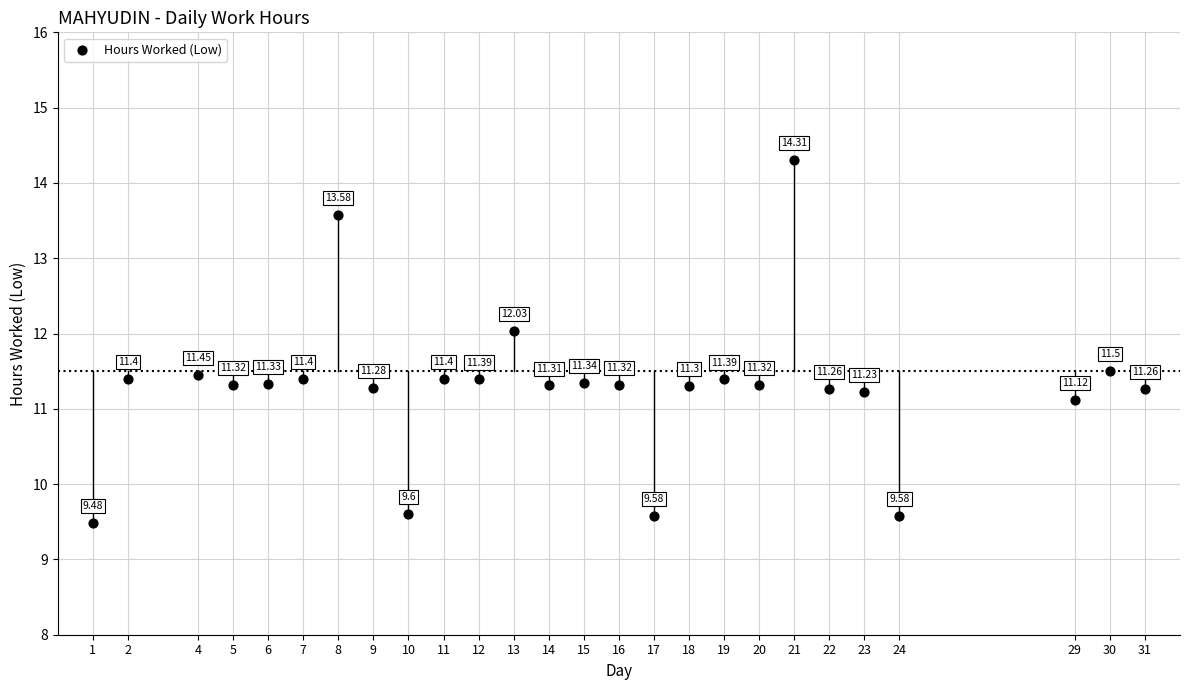

What is the range of X values (max minus min)?

30.0